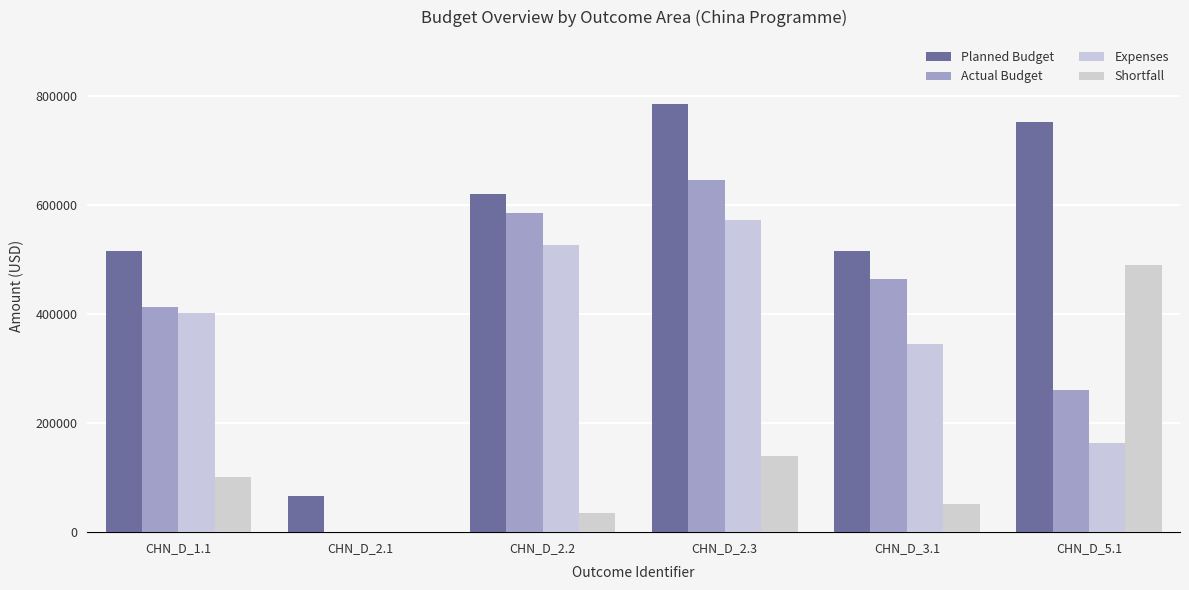

How many values in Shortfall are above zero?

5